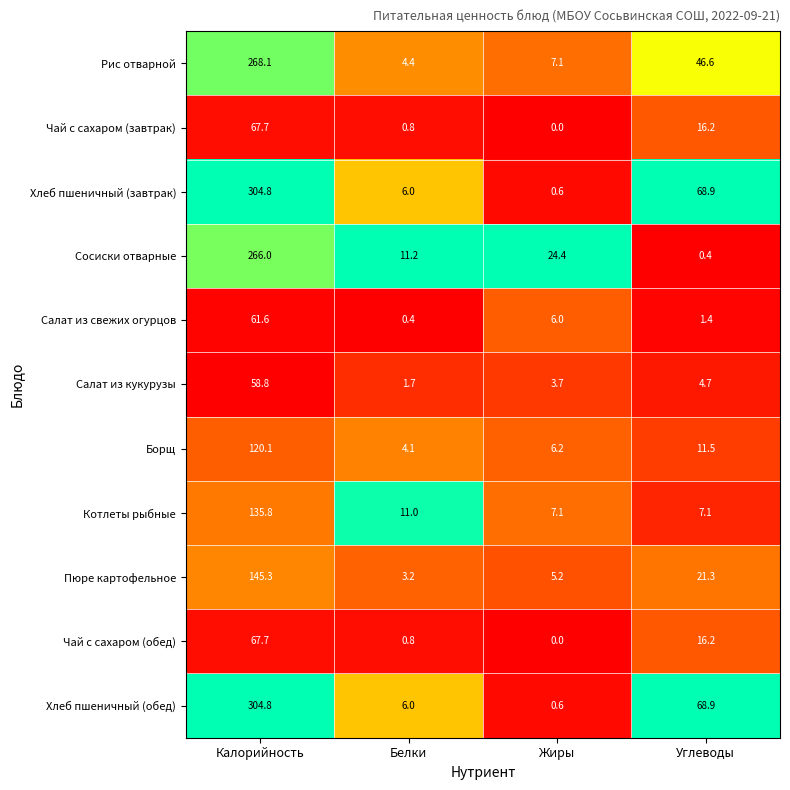

What is the difference between the Хлеб пшеничный (обед) values at Жиры and Калорийность?

304.2